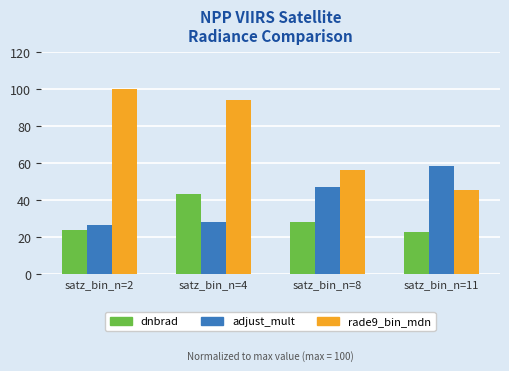

The value of adjust_mult at satz_bin_n=2 is 26.7. True or false?

True